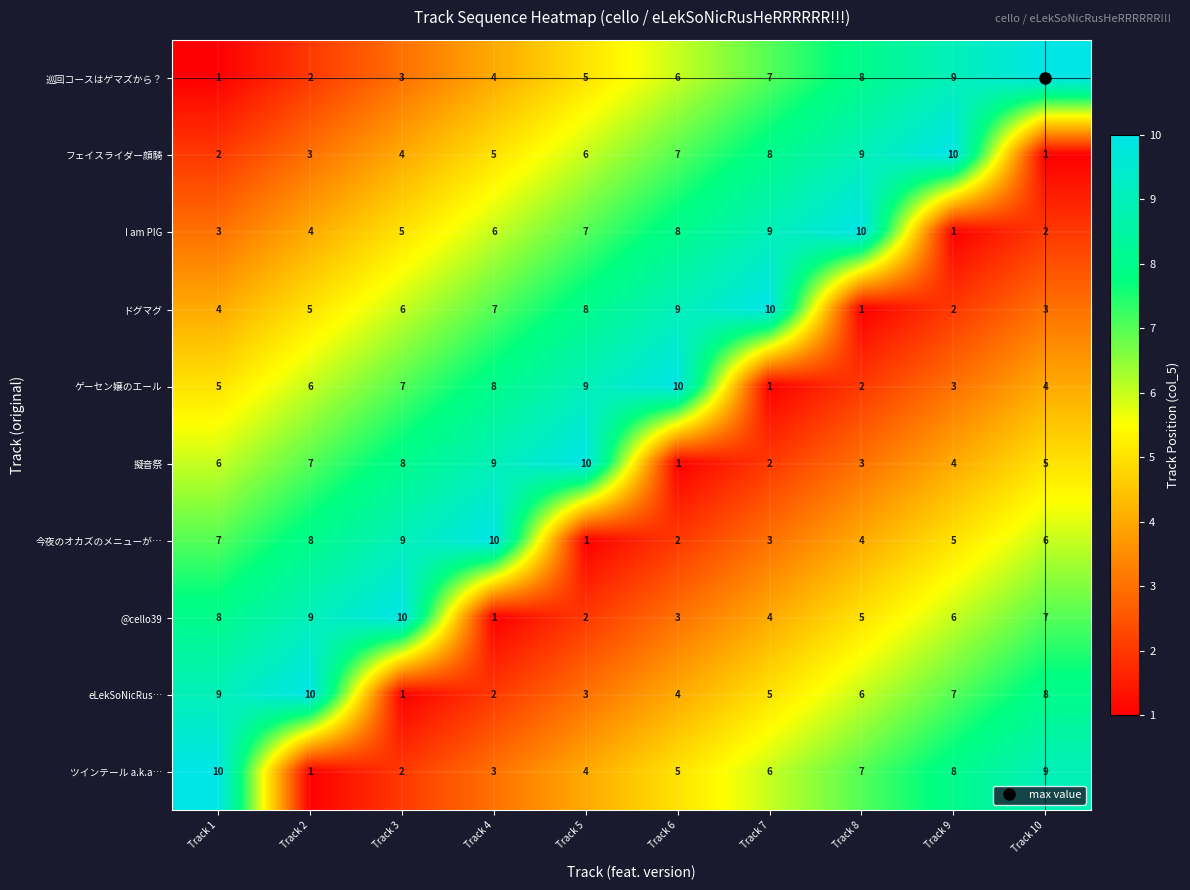

What is the maximum value shown in the chart?

10